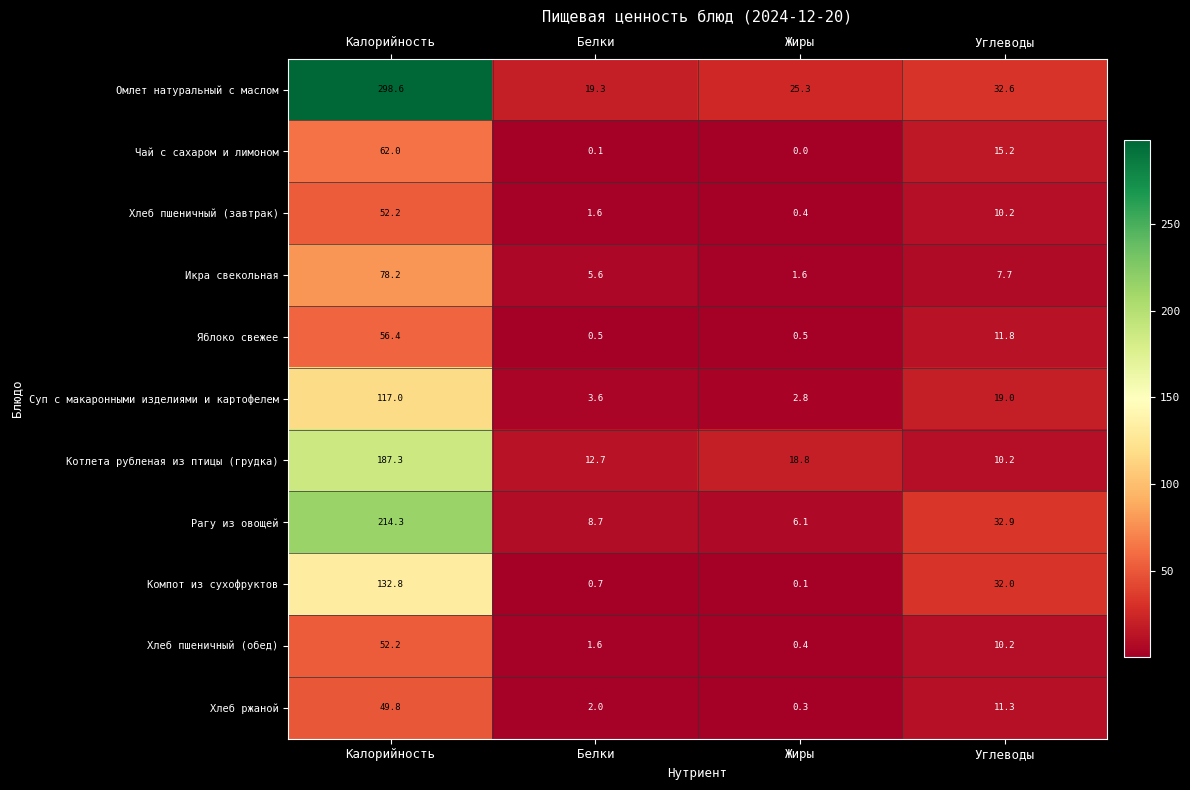

At how many categories does at least one series exceed 168?

1